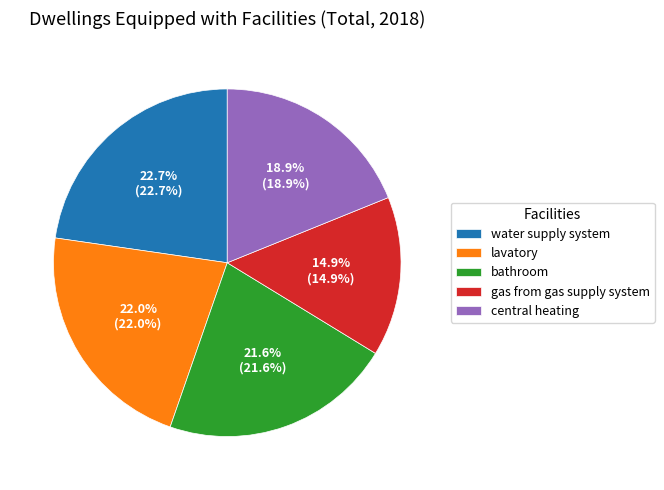

Between central heating and water supply system, which is larger?

water supply system